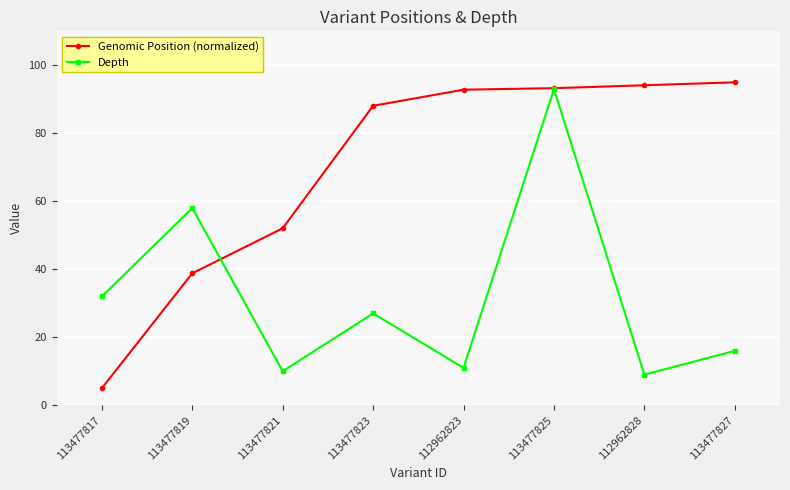

At 112962823, list the series in order from smallest to largest.

Depth, Genomic Position (normalized)